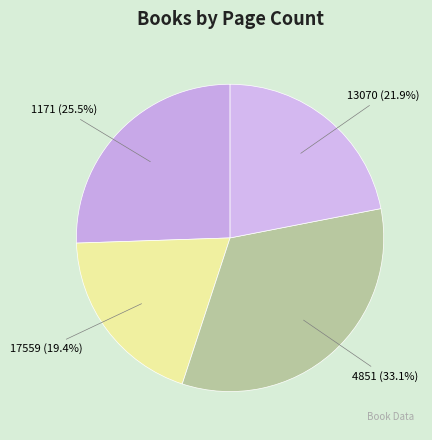

Which category has the biggest portion of the pie?

4851